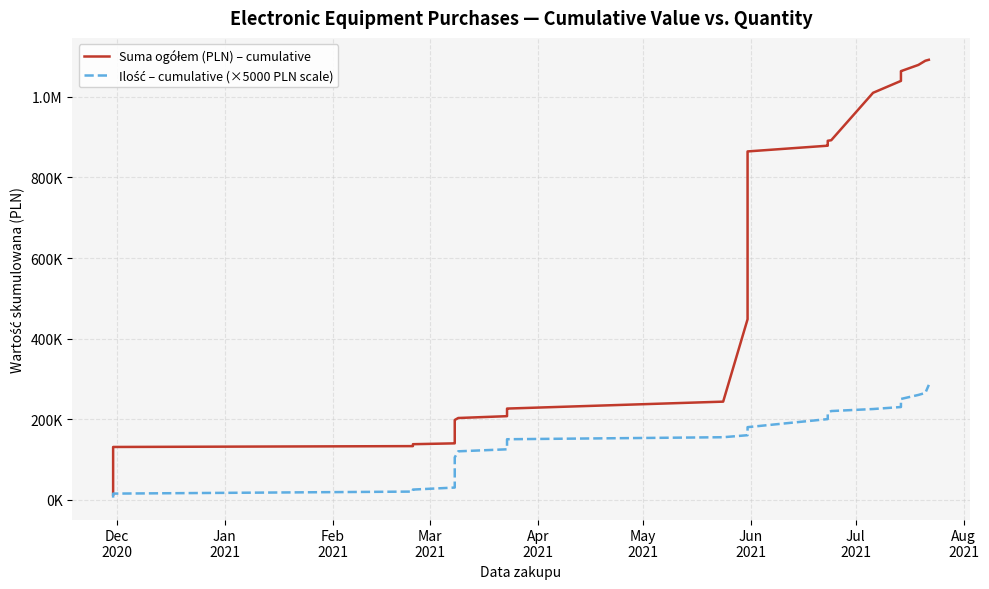

At which label does Suma ogółem (PLN) – cumulative reach its minimum?

Dec
2020